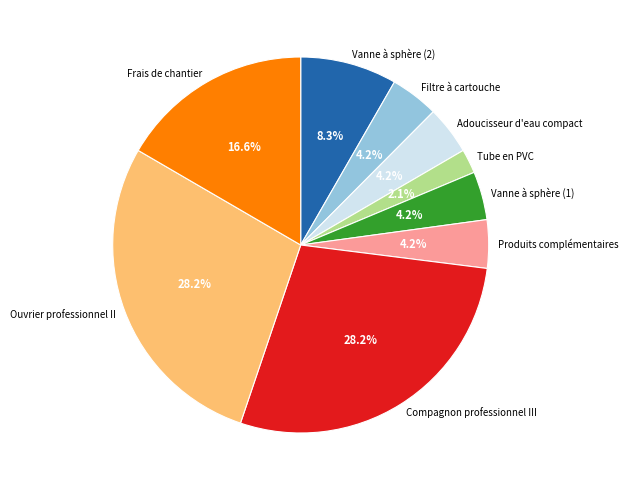

Is there a majority slice in this chart?

No